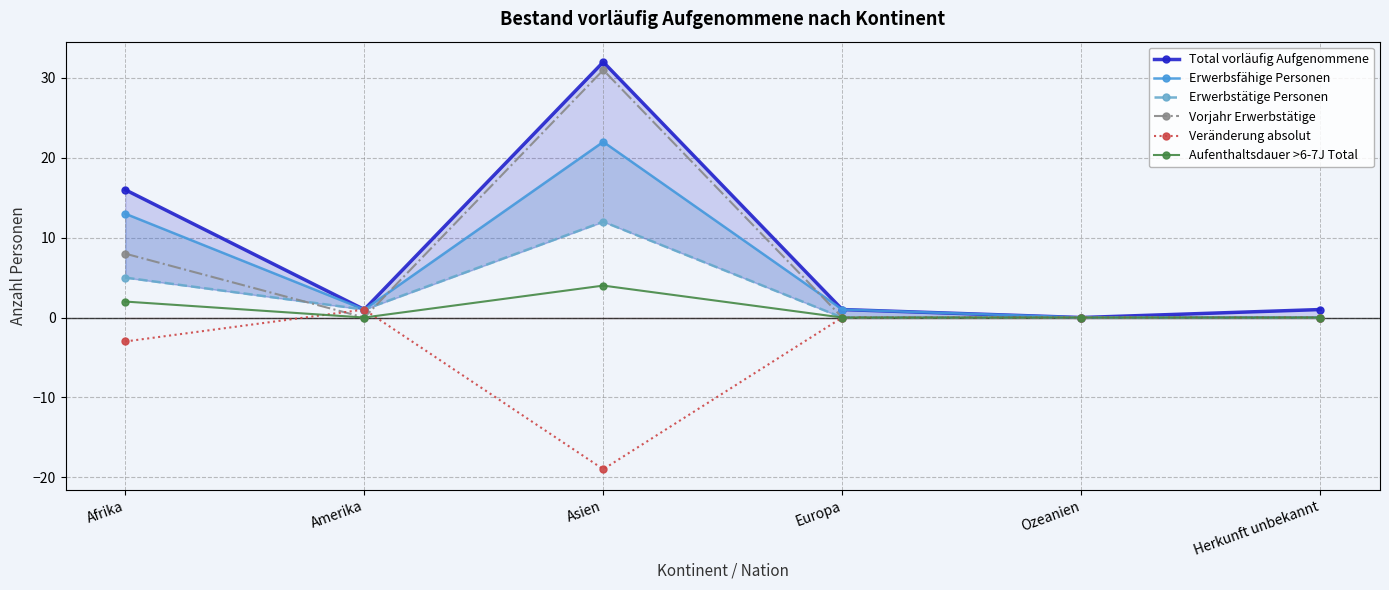

The value of Veränderung absolut at Amerika is 1. True or false?

True